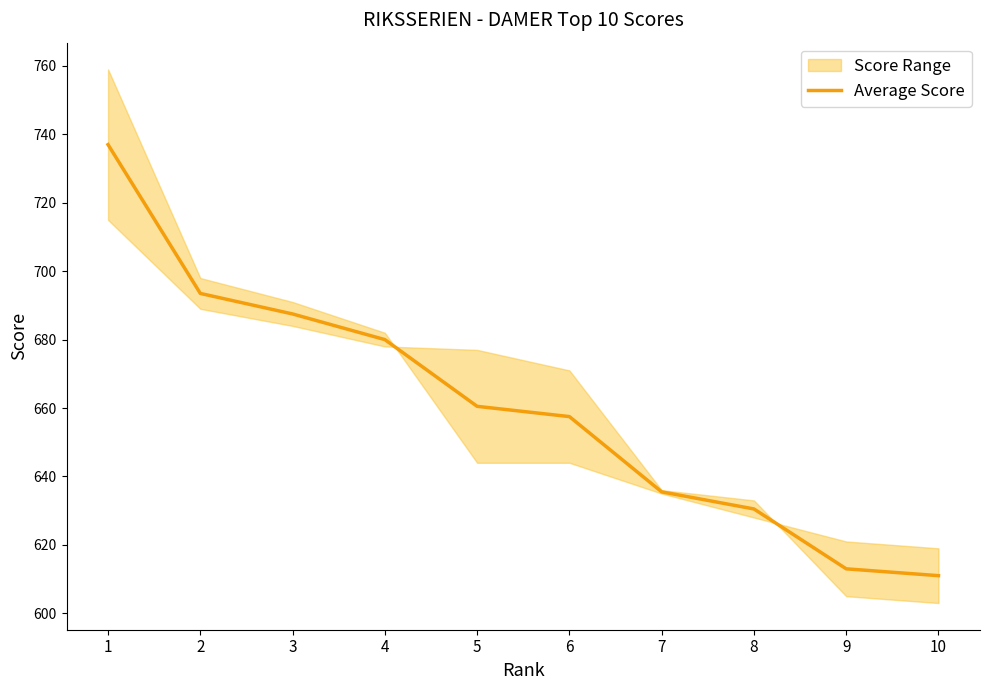

At which label does the data first exceed 660?

1